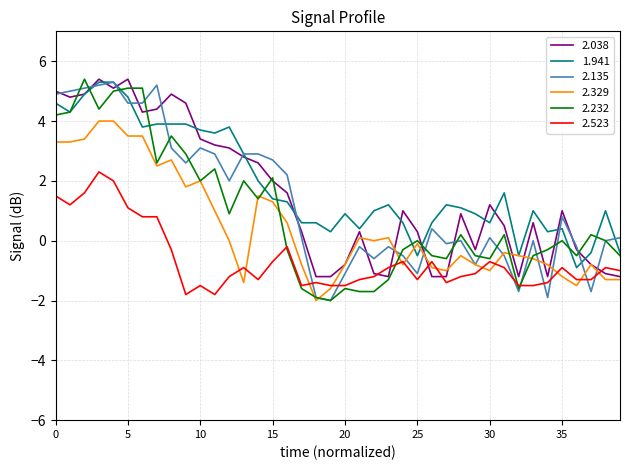

What is the smallest value displayed?

-2.0